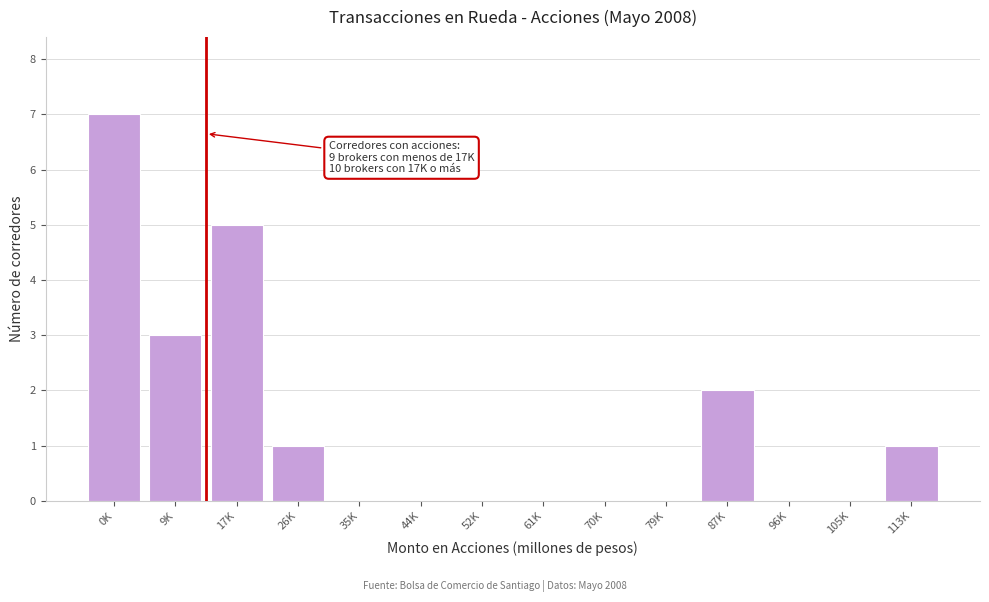

Reading left to right, what are all the values shown in this chart?

0K=7	9K=3	17K=5	26K=1	35K=0	44K=0	52K=0	61K=0	70K=0	79K=0	87K=2	96K=0	105K=0	113K=1